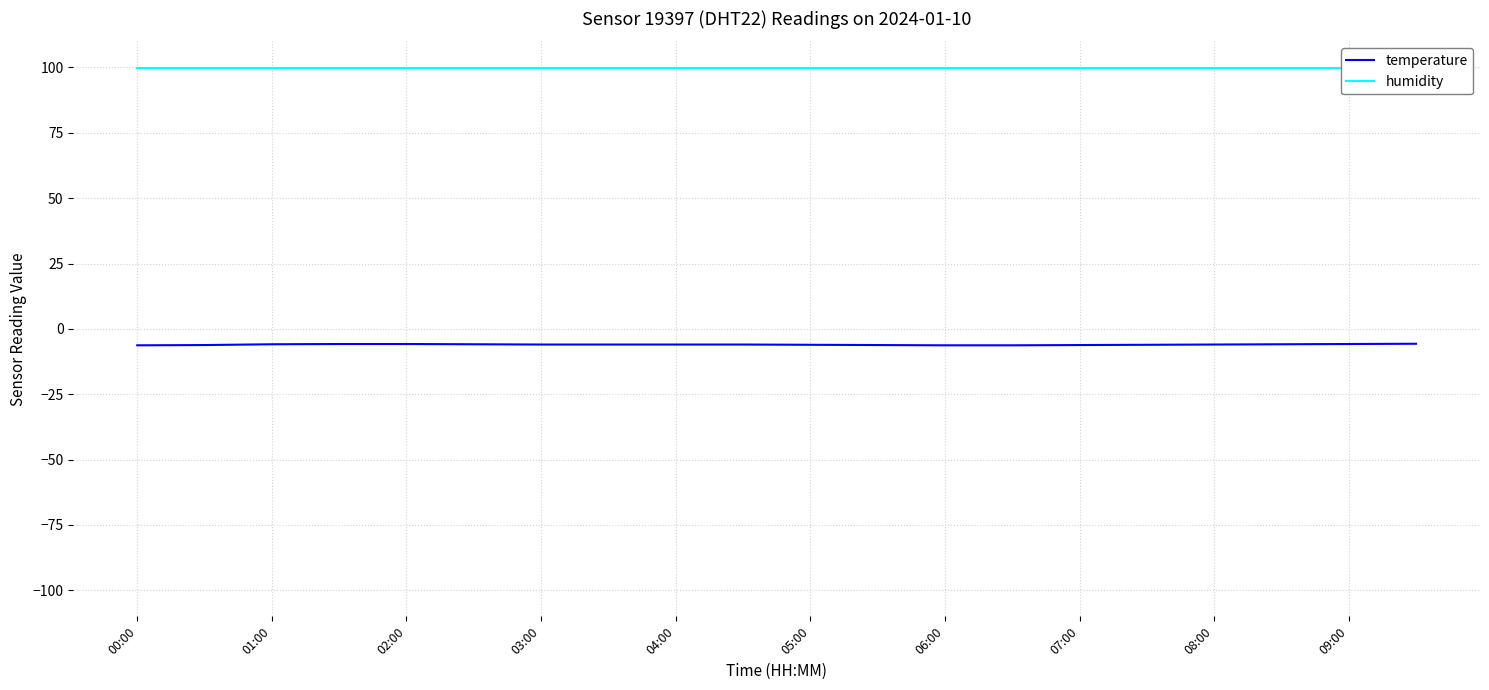

Which series has the largest range (max minus min)?

temperature